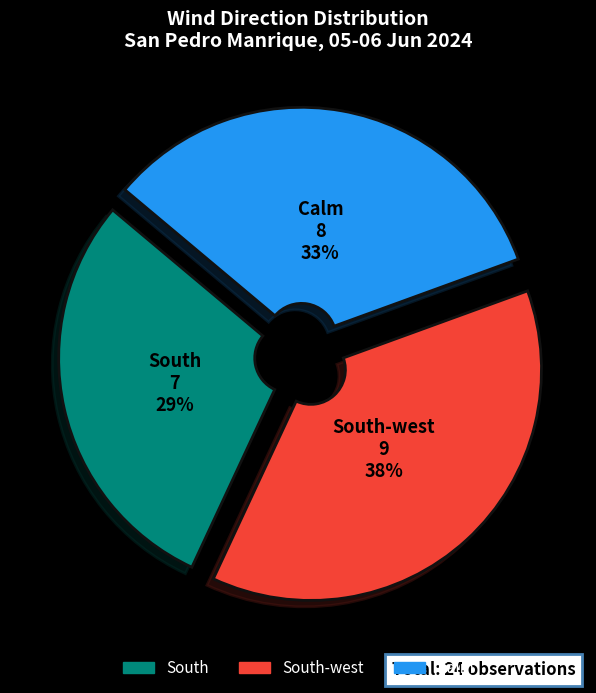

How many segments does this pie chart have?

3